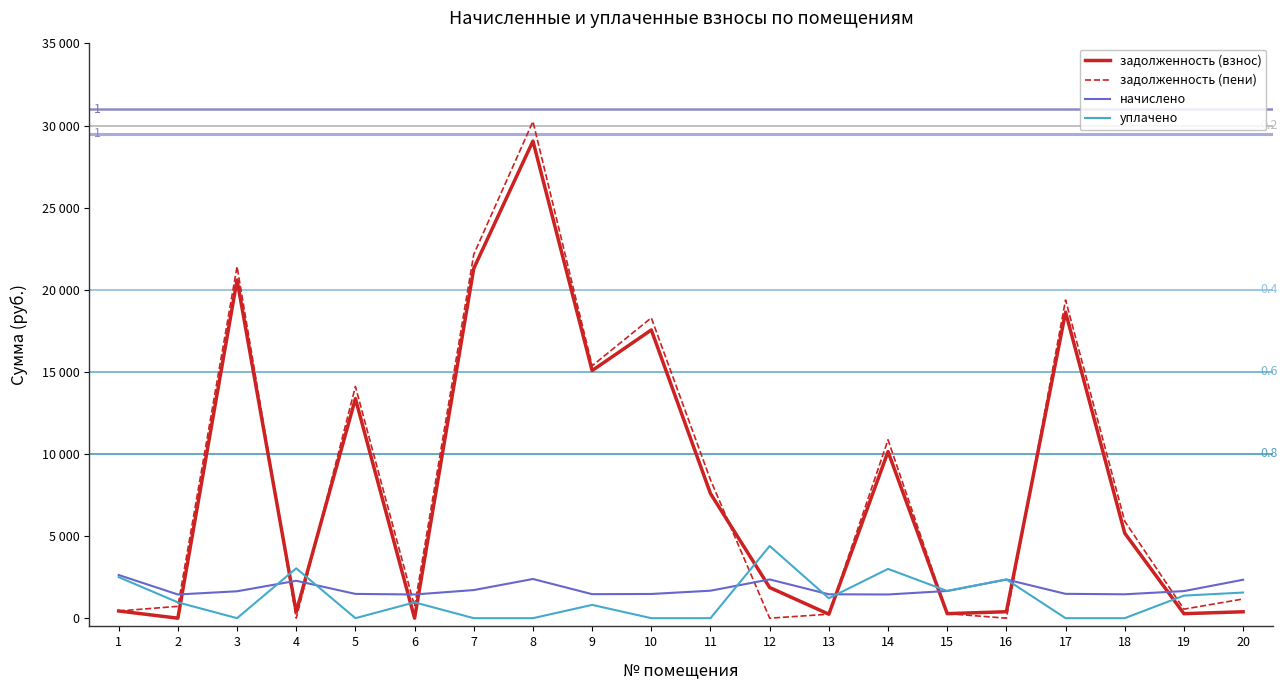

What is the difference between the highest and lowest values at 16?

2357.0